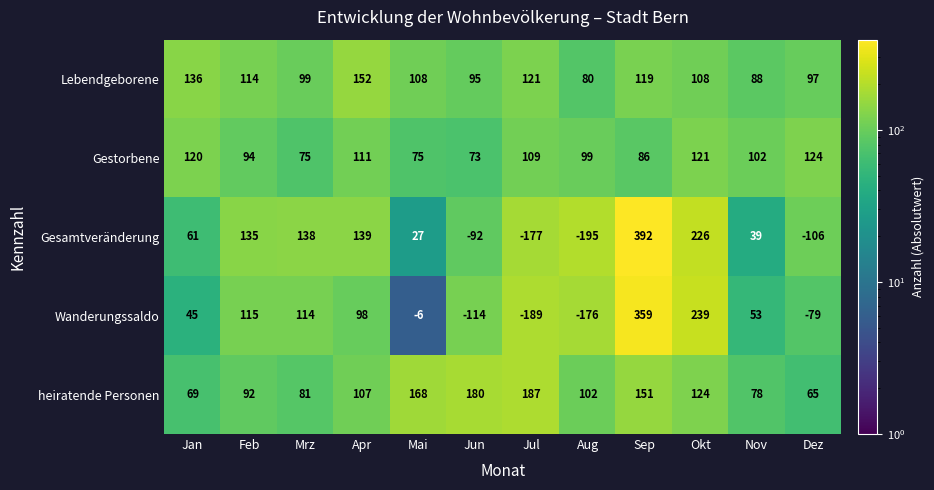

The Lebendgeborene series shows 121 at Jul. True or false?

True